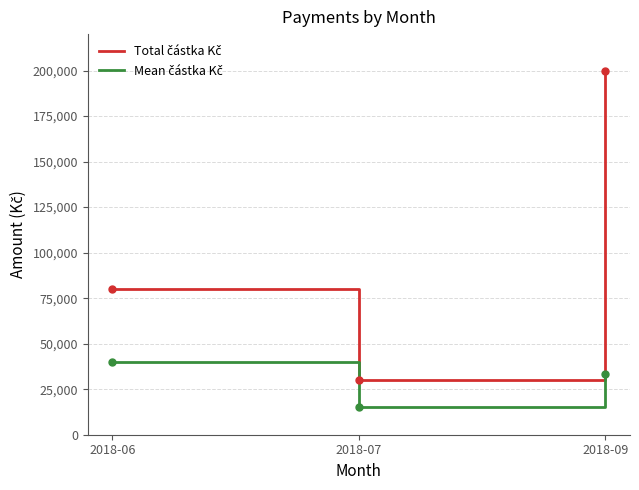

At which category is the sum across all series the highest?

2018-09